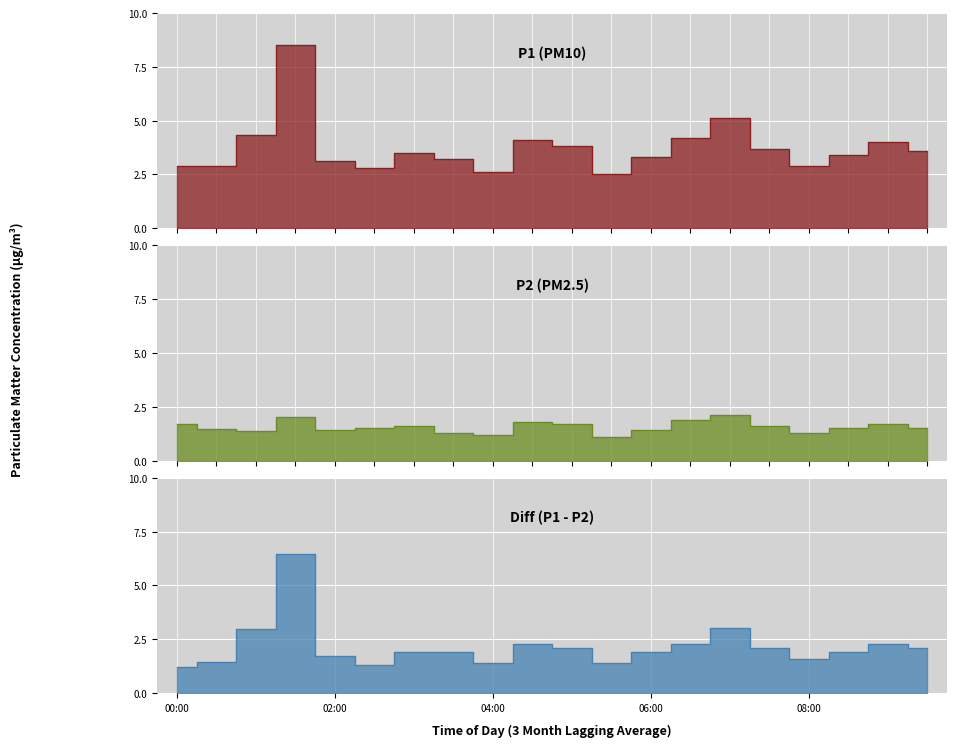

At which category is the sum across all series the highest?

01:30